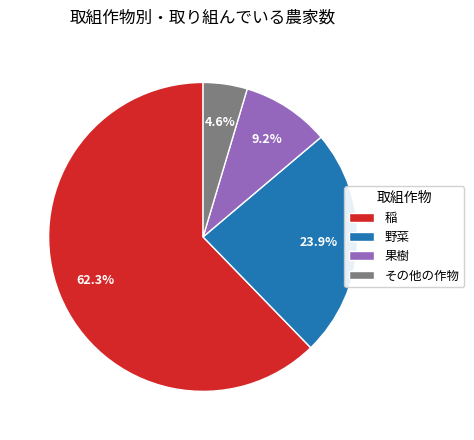

What is the smallest slice in the pie chart?

その他の作物